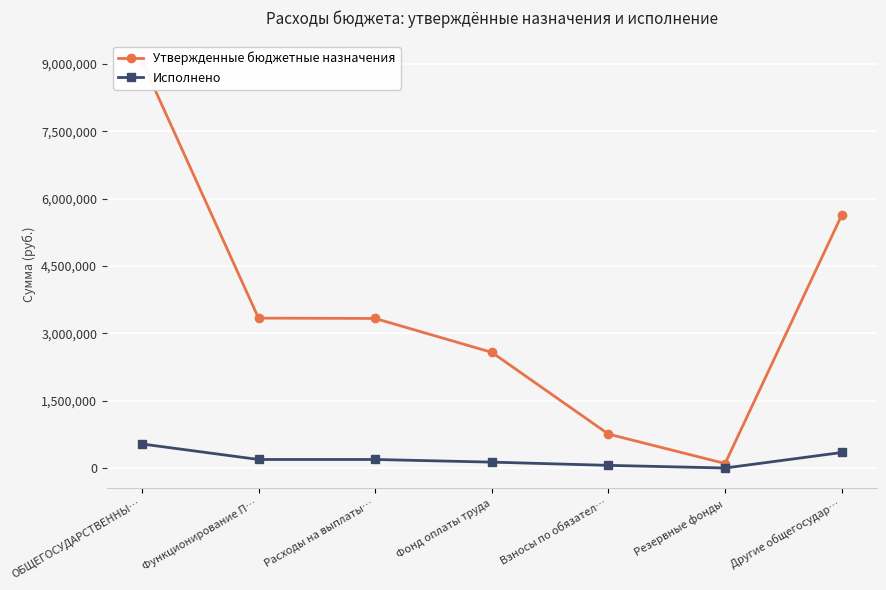

What is the value of the Исполнено point at the 3rd from the left?

189768.7